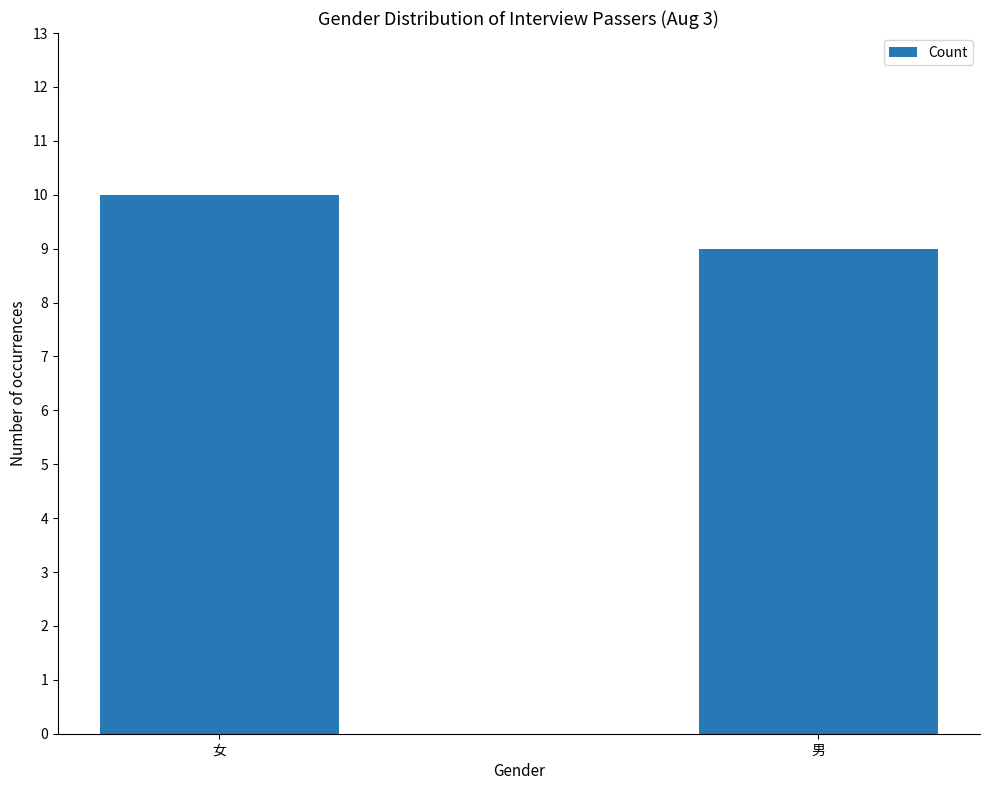

Reading left to right, transcribe all the data shown in this chart.

10	9